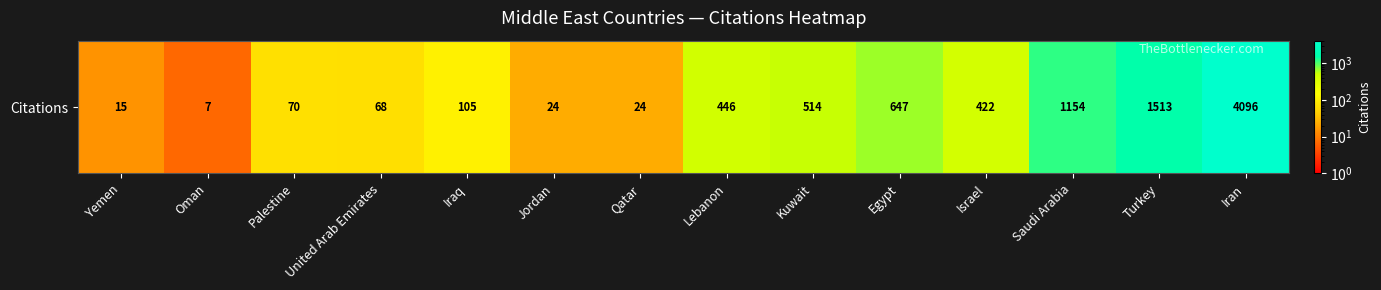

Rank the categories by value from lowest to highest.

Oman, Yemen, Jordan, Qatar, United Arab Emirates, Palestine, Iraq, Israel, Lebanon, Kuwait, Egypt, Saudi Arabia, Turkey, Iran